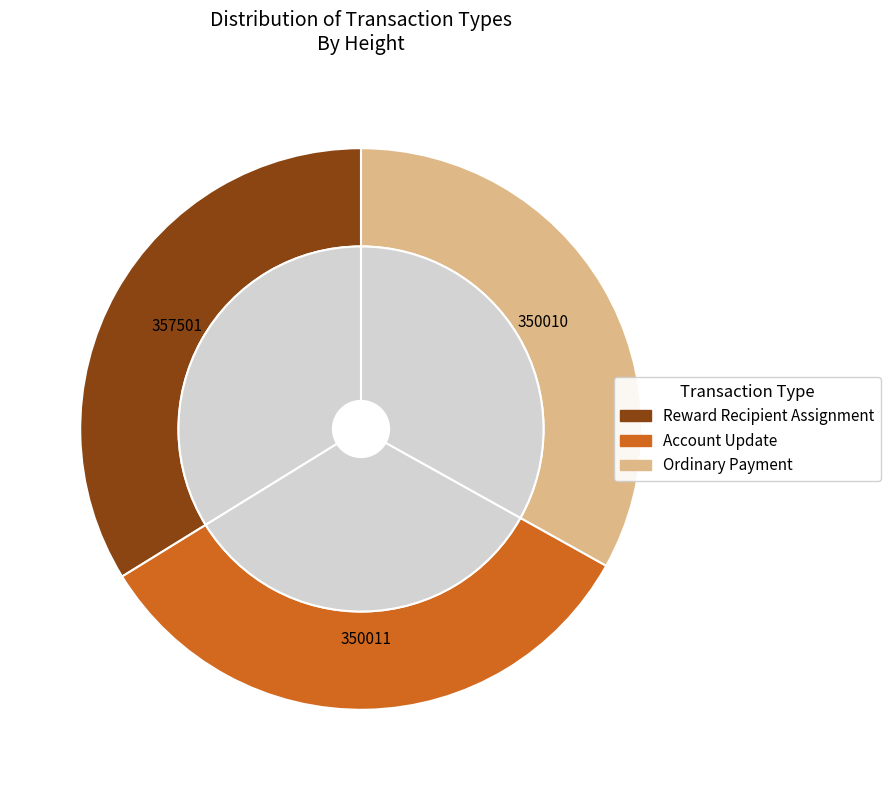

To the nearest percent, what portion does Reward Recipient Assignment represent?

34%